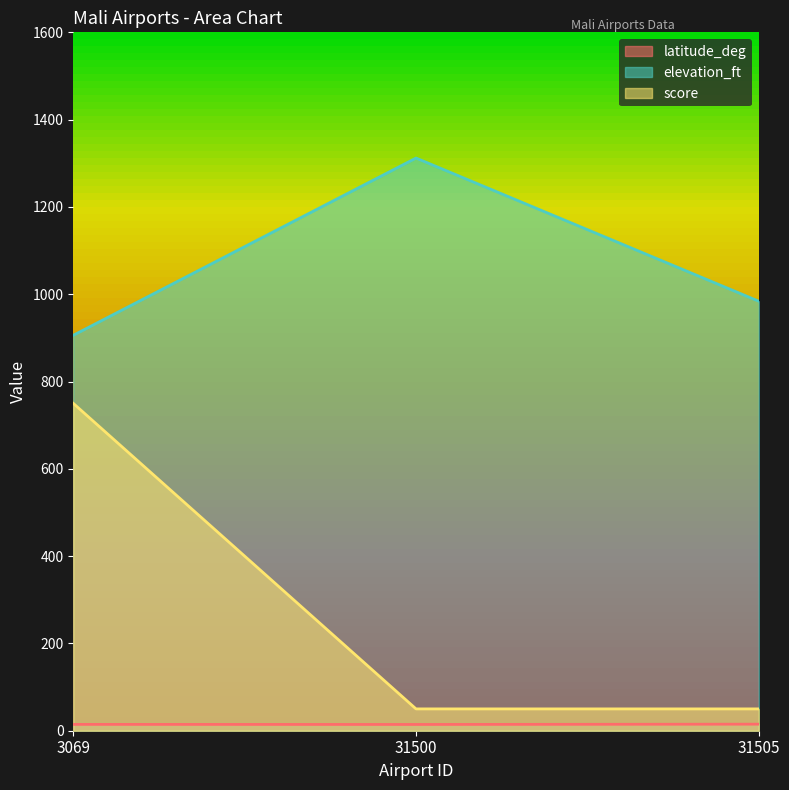

Which series has the largest total across all categories?

elevation_ft